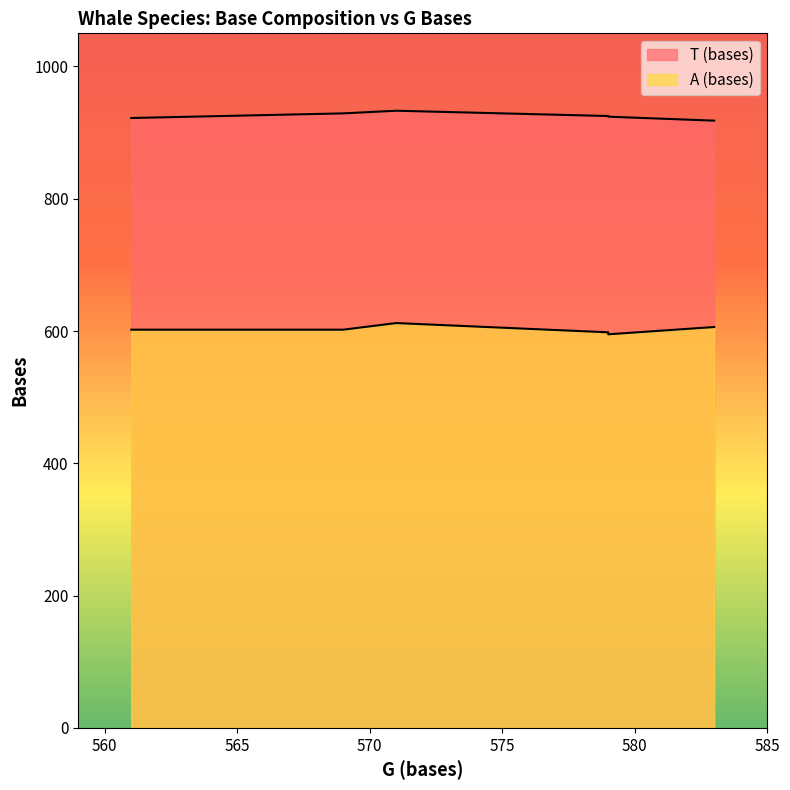

At which label is T (bases) closest to 925?

579